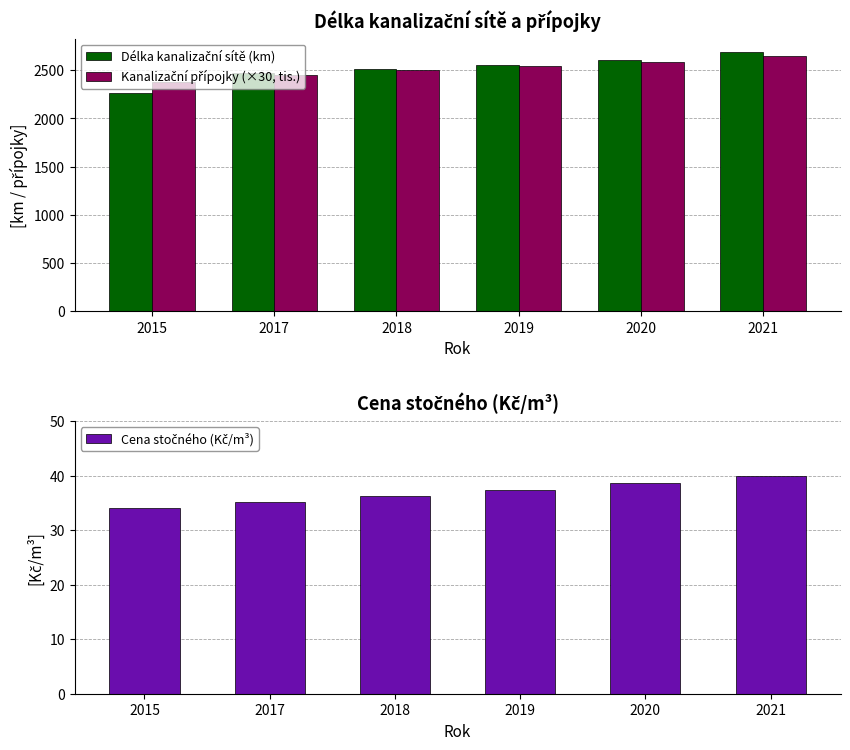

Which series has the largest total across all categories?

Délka kanalizační sítě (km)